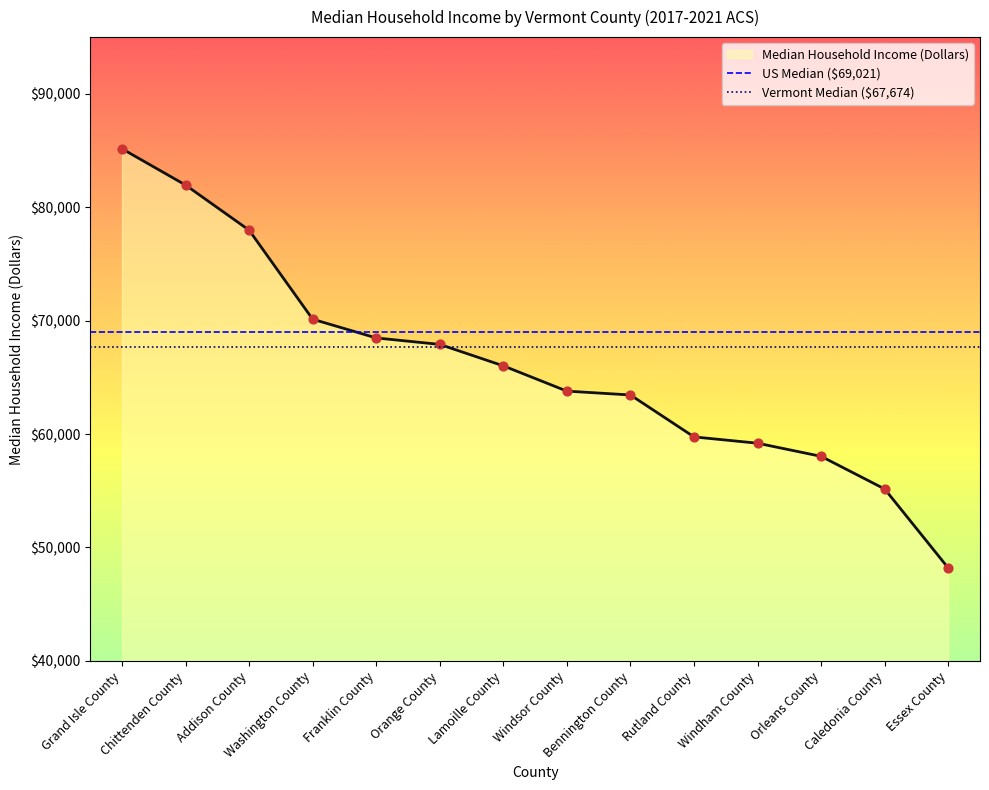

What is the total value across all series at Grand Isle County?

136695